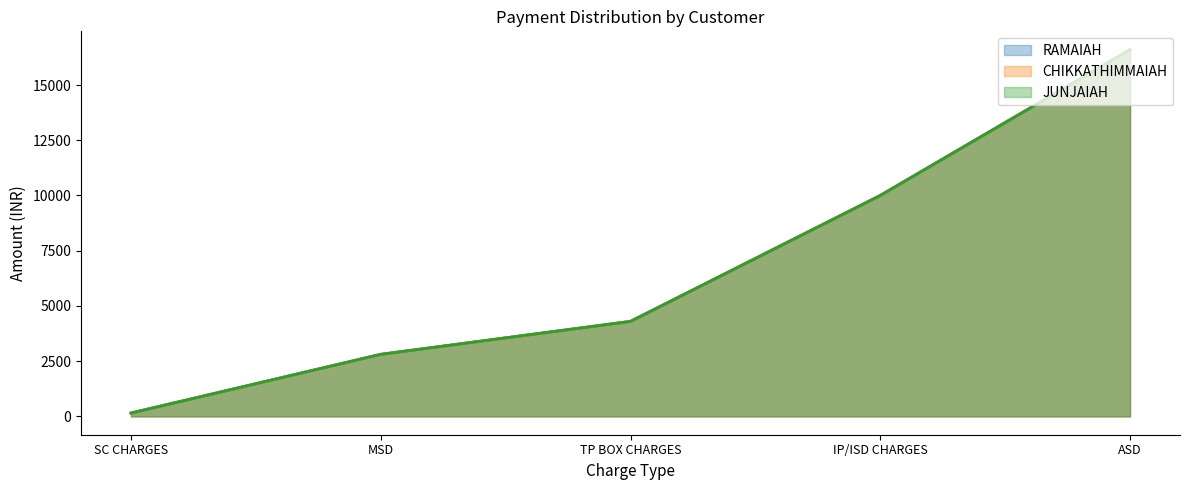

At IP/ISD CHARGES, list the series in order from largest to smallest.

RAMAIAH, CHIKKATHIMMAIAH, JUNJAIAH